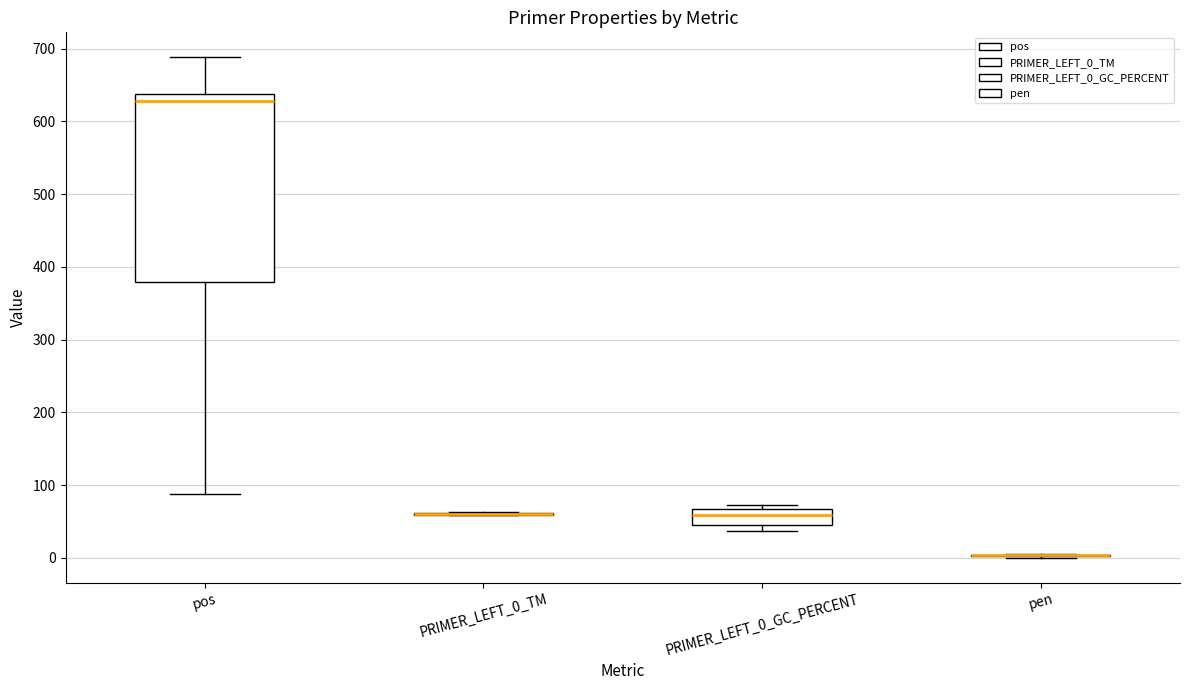

Which box is the tallest, from its lower edge to its upper edge?

pos